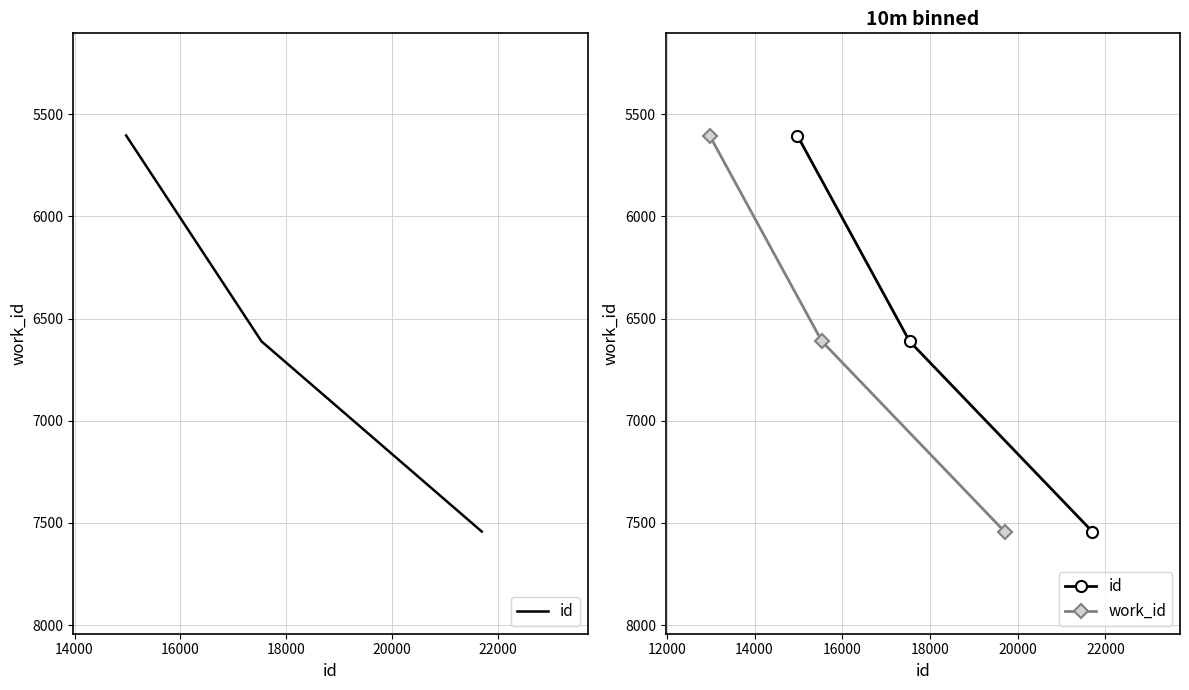

What is the difference between the maximum and second lowest values in the id series?

931